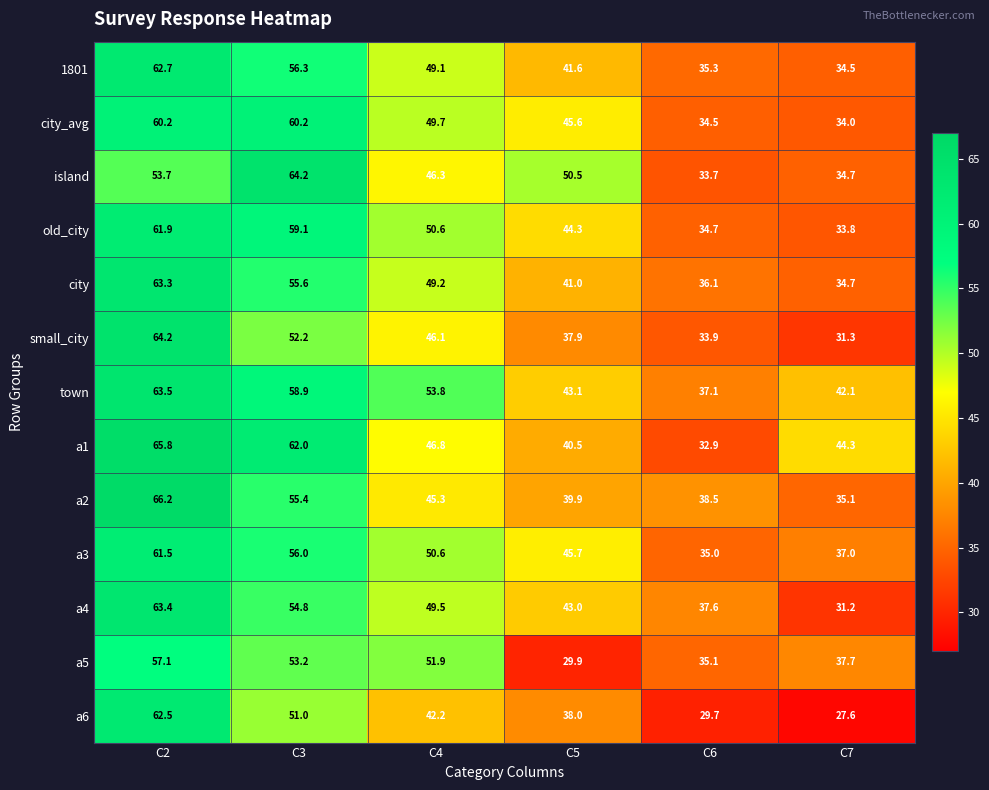

What is the sum of the city values at C5 and C2?

104.3